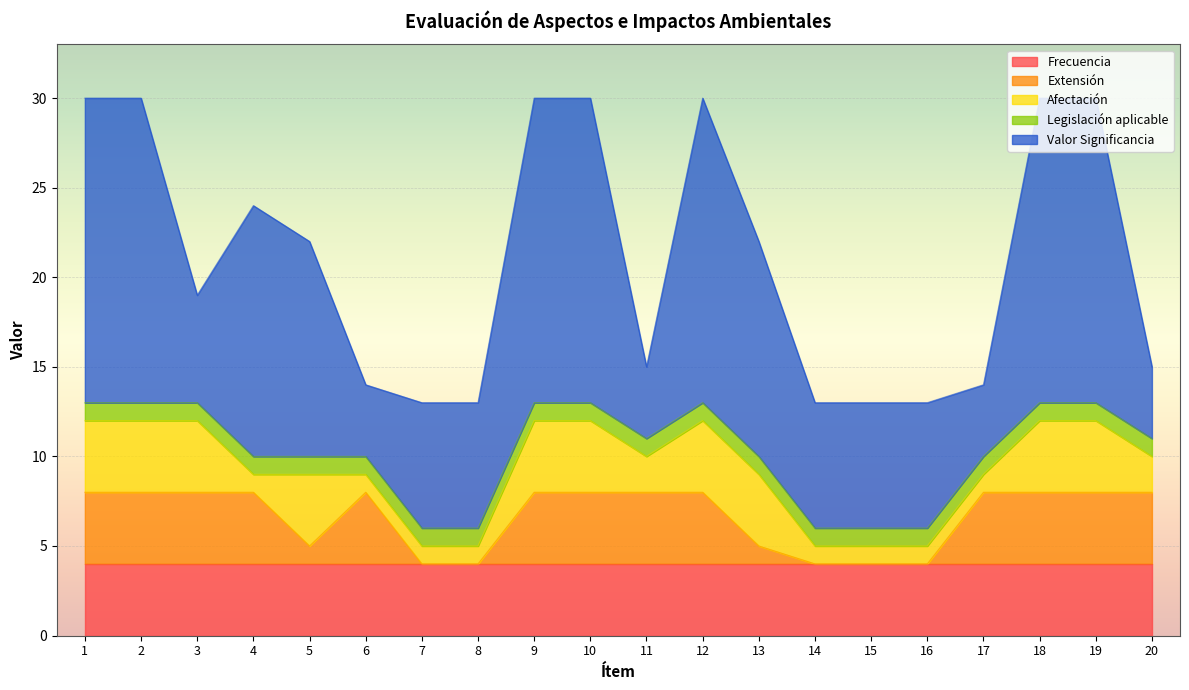

At which label is Afectación closest to 2?

11